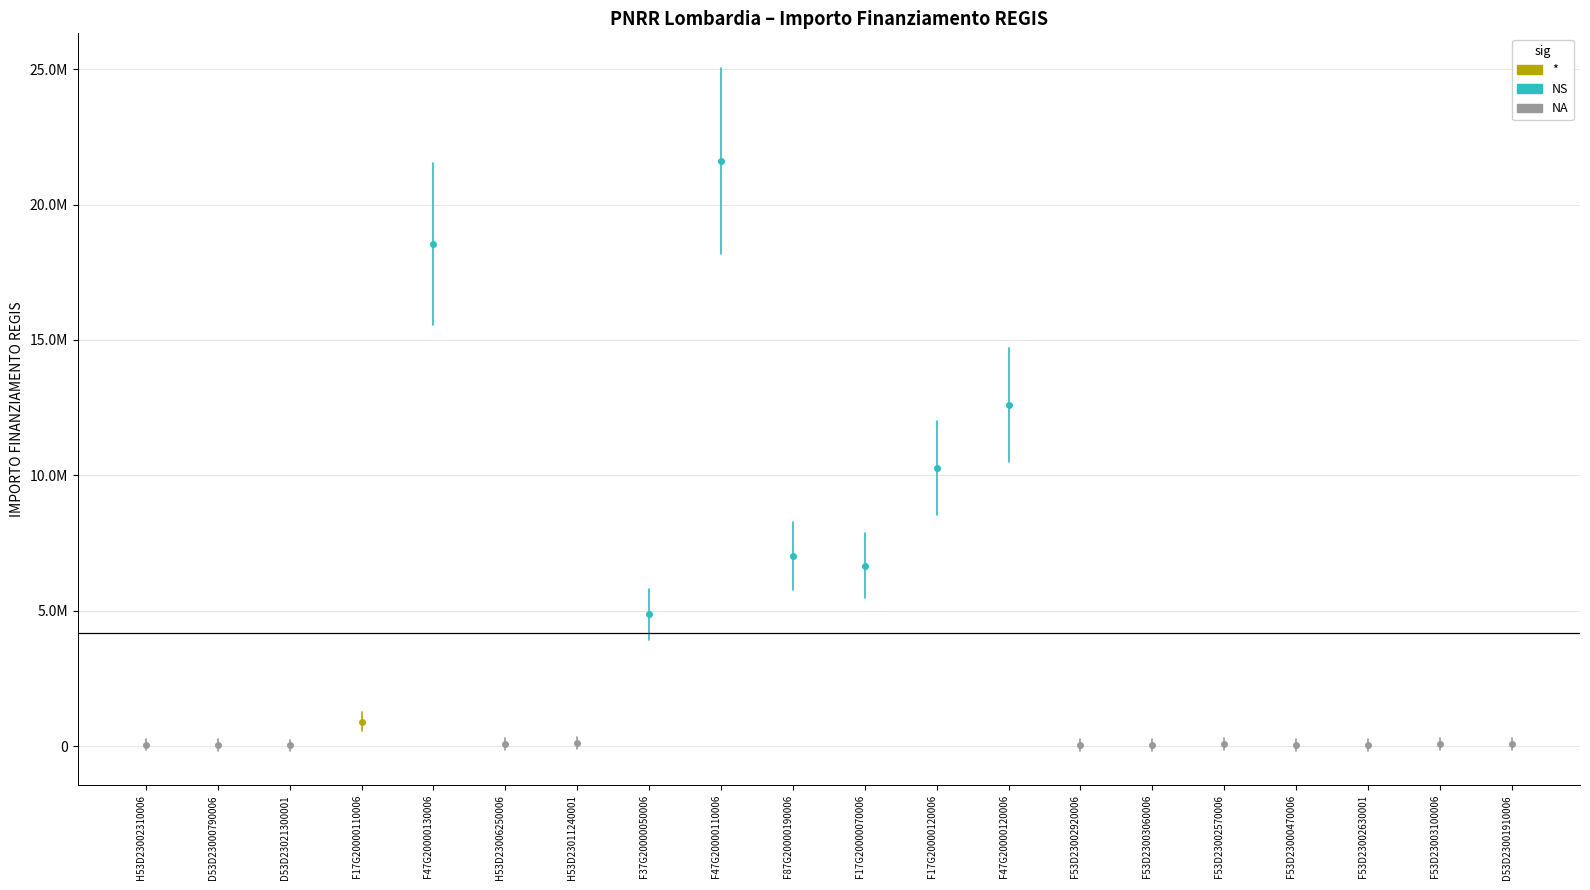

What is the change in value from F47G20000110006 to F87G20000190006?

-14590215.0